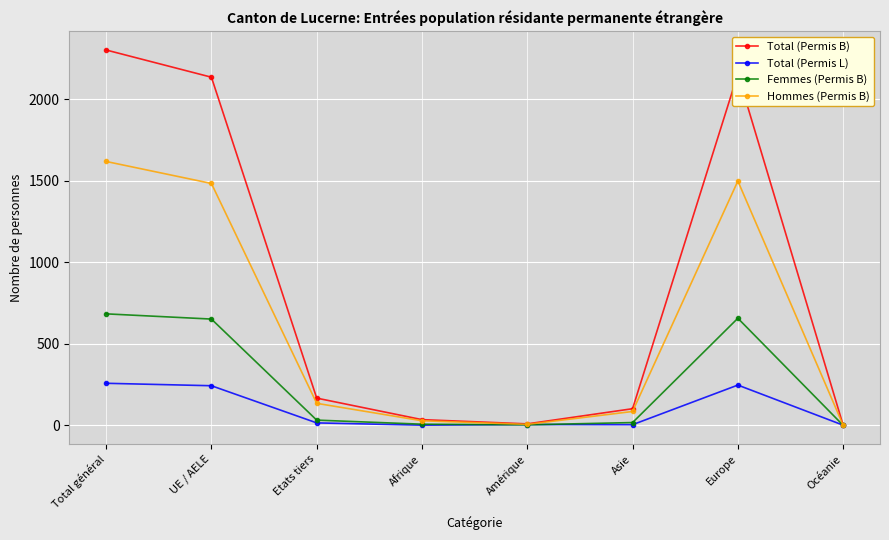

What is the label of the 6th point from the right?

Etats tiers